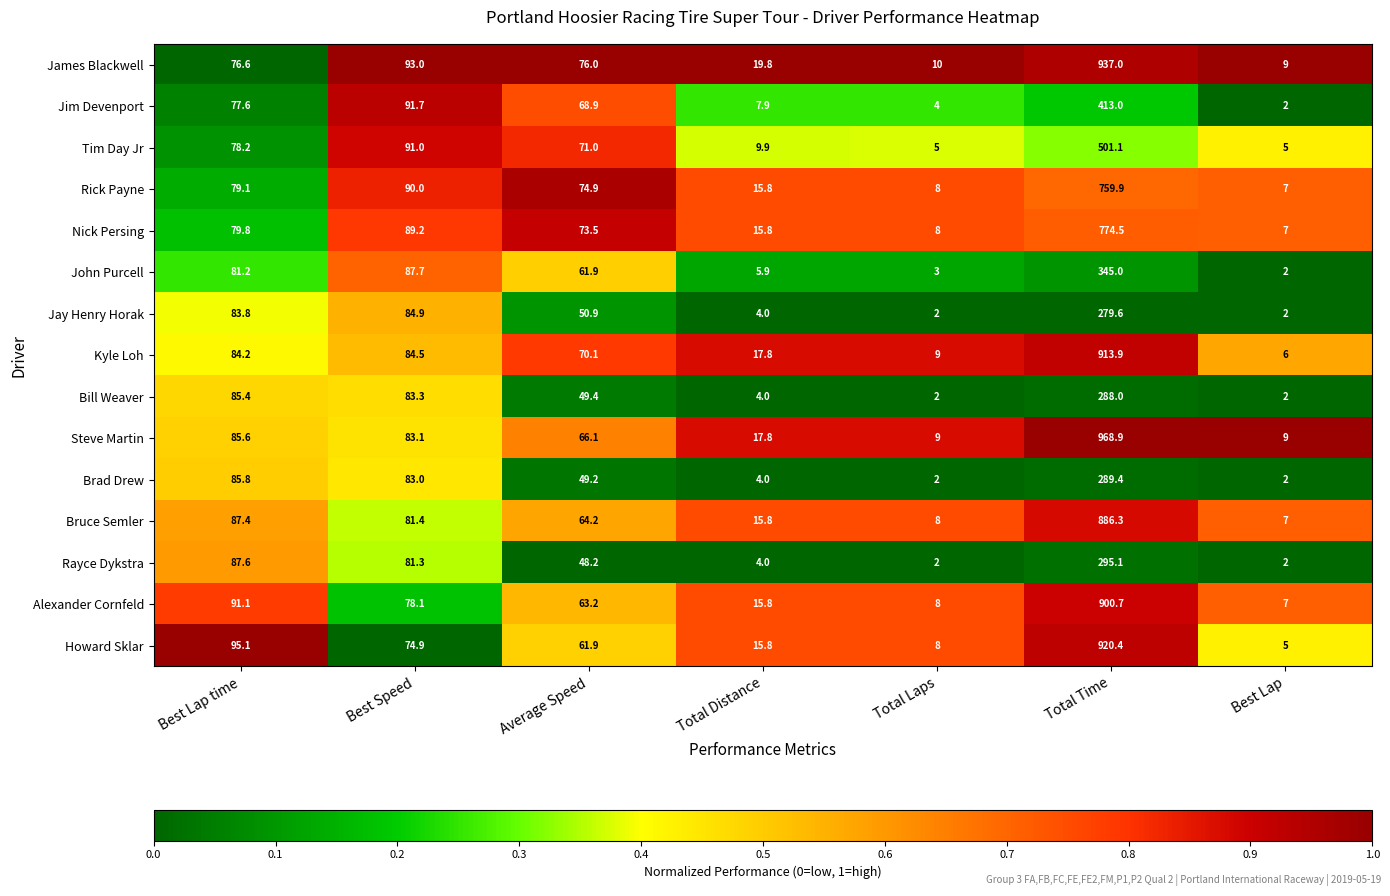

How many distinct data groups are displayed?

15